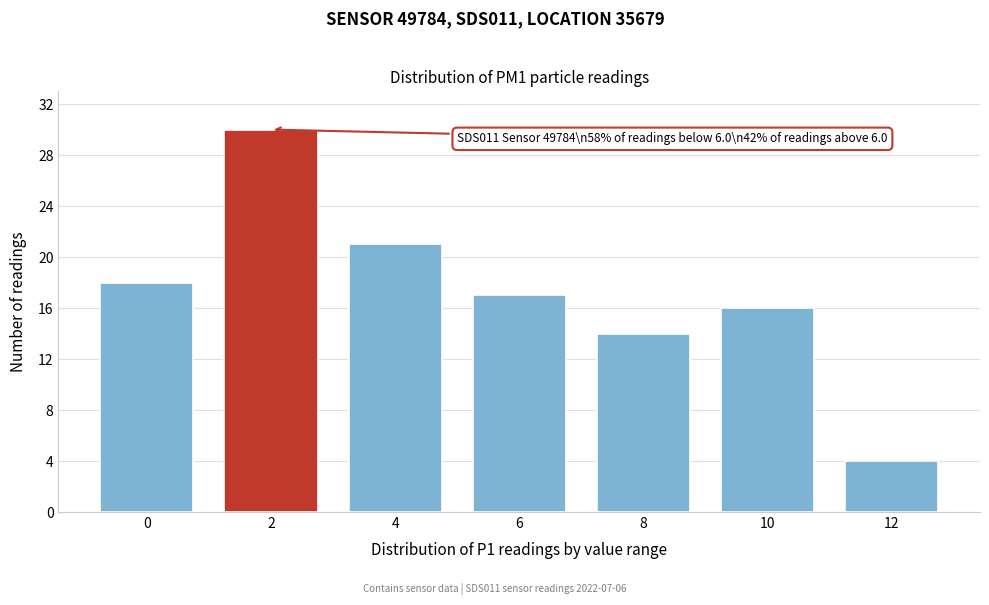

Reading left to right, extract all data points from this chart.

18	30	21	17	14	16	4